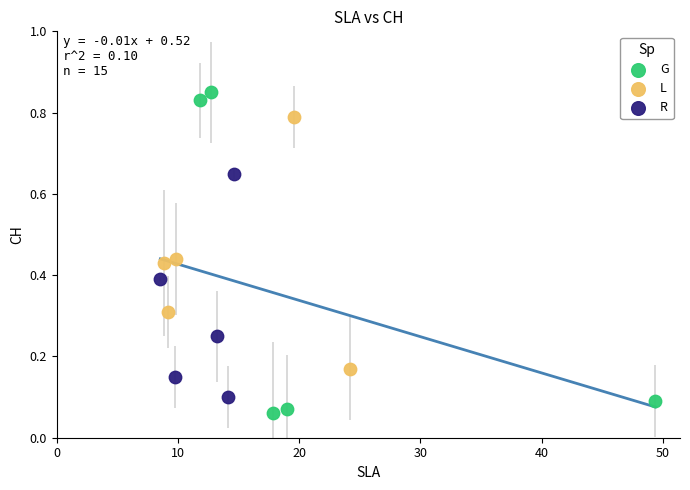

Which series contains the highest Y value?

G